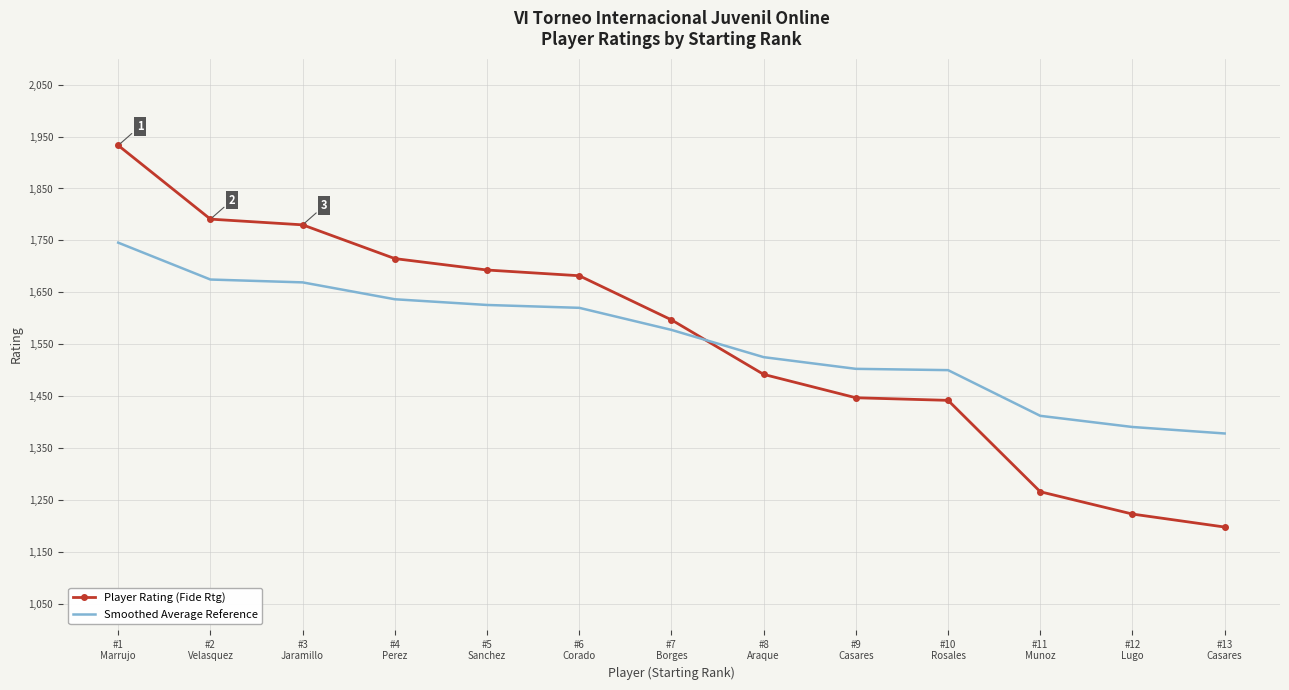

What is the minimum value shown in the chart?

1198.0